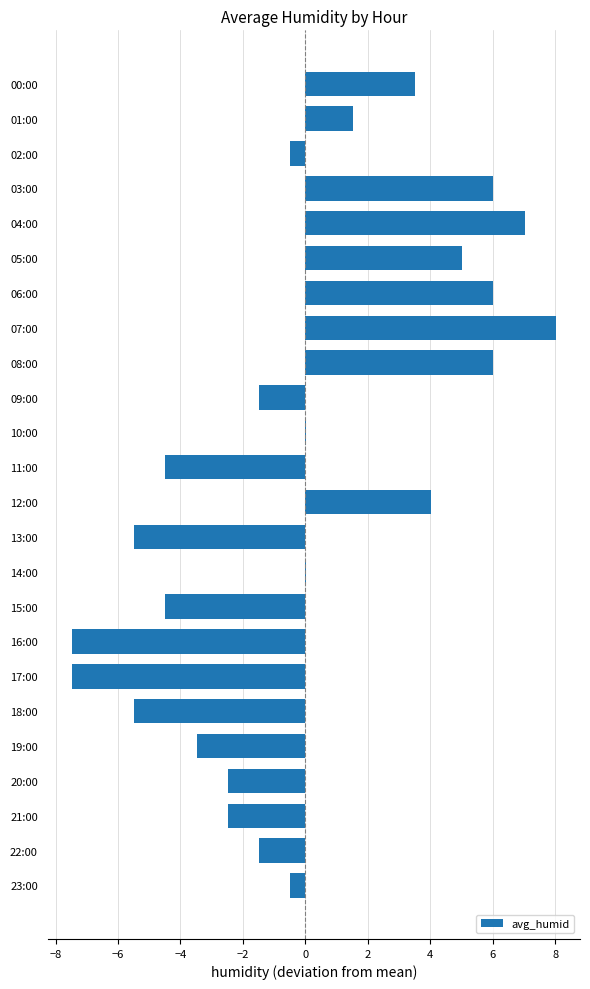

What is the maximum value shown in the chart?

8.0